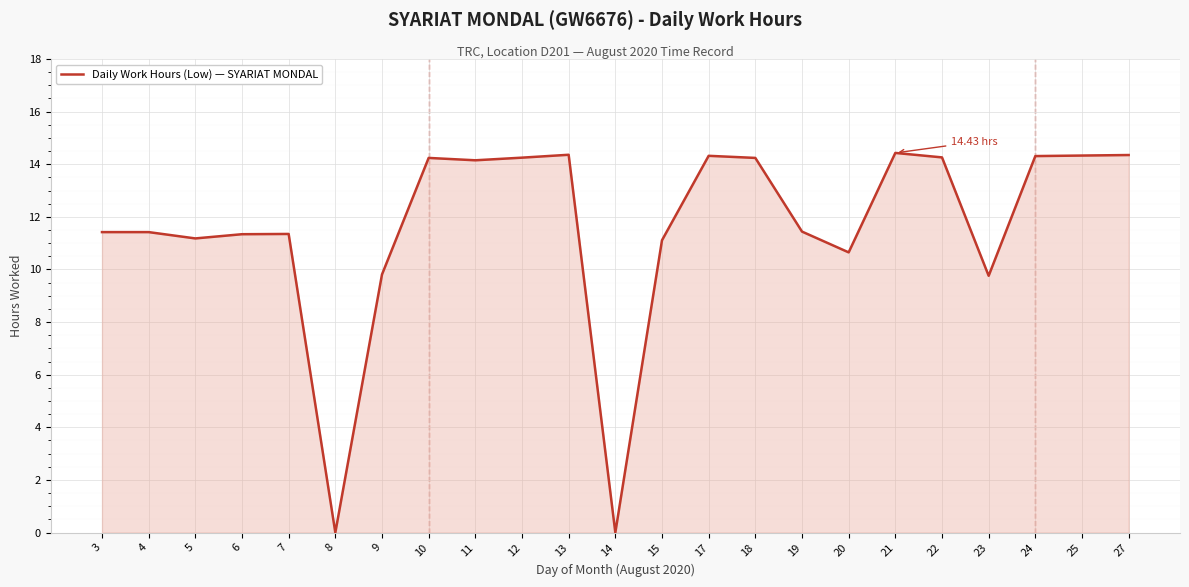

Count the number of categories in the chart.

23